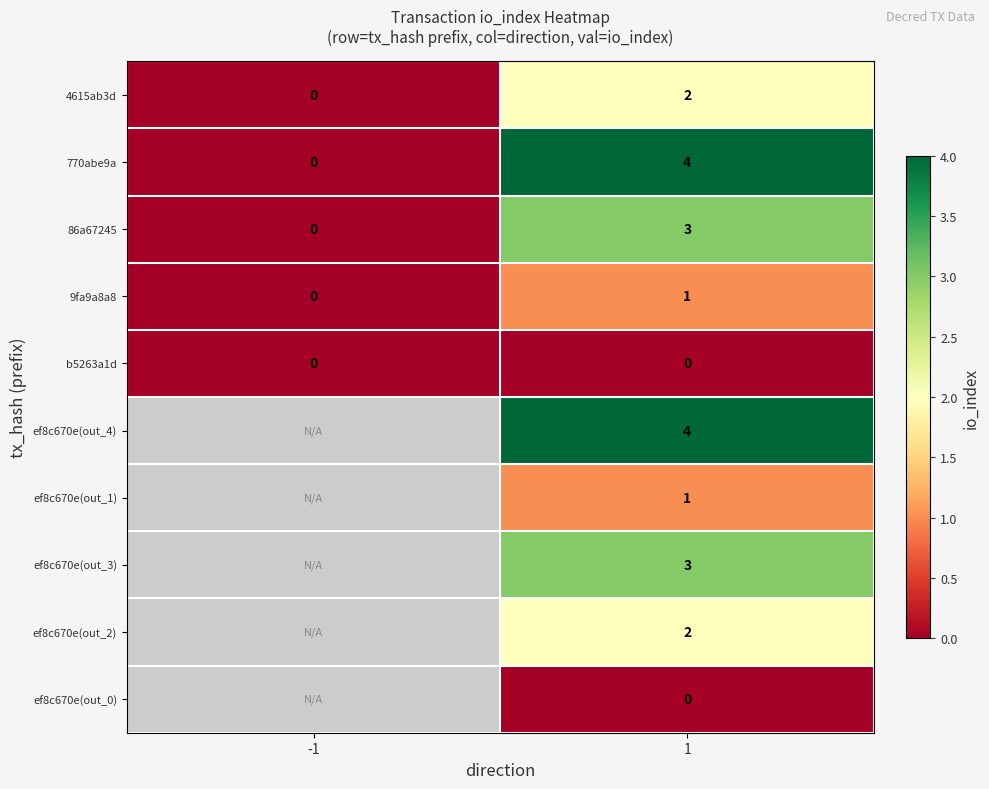

How many distinct data groups are displayed?

10